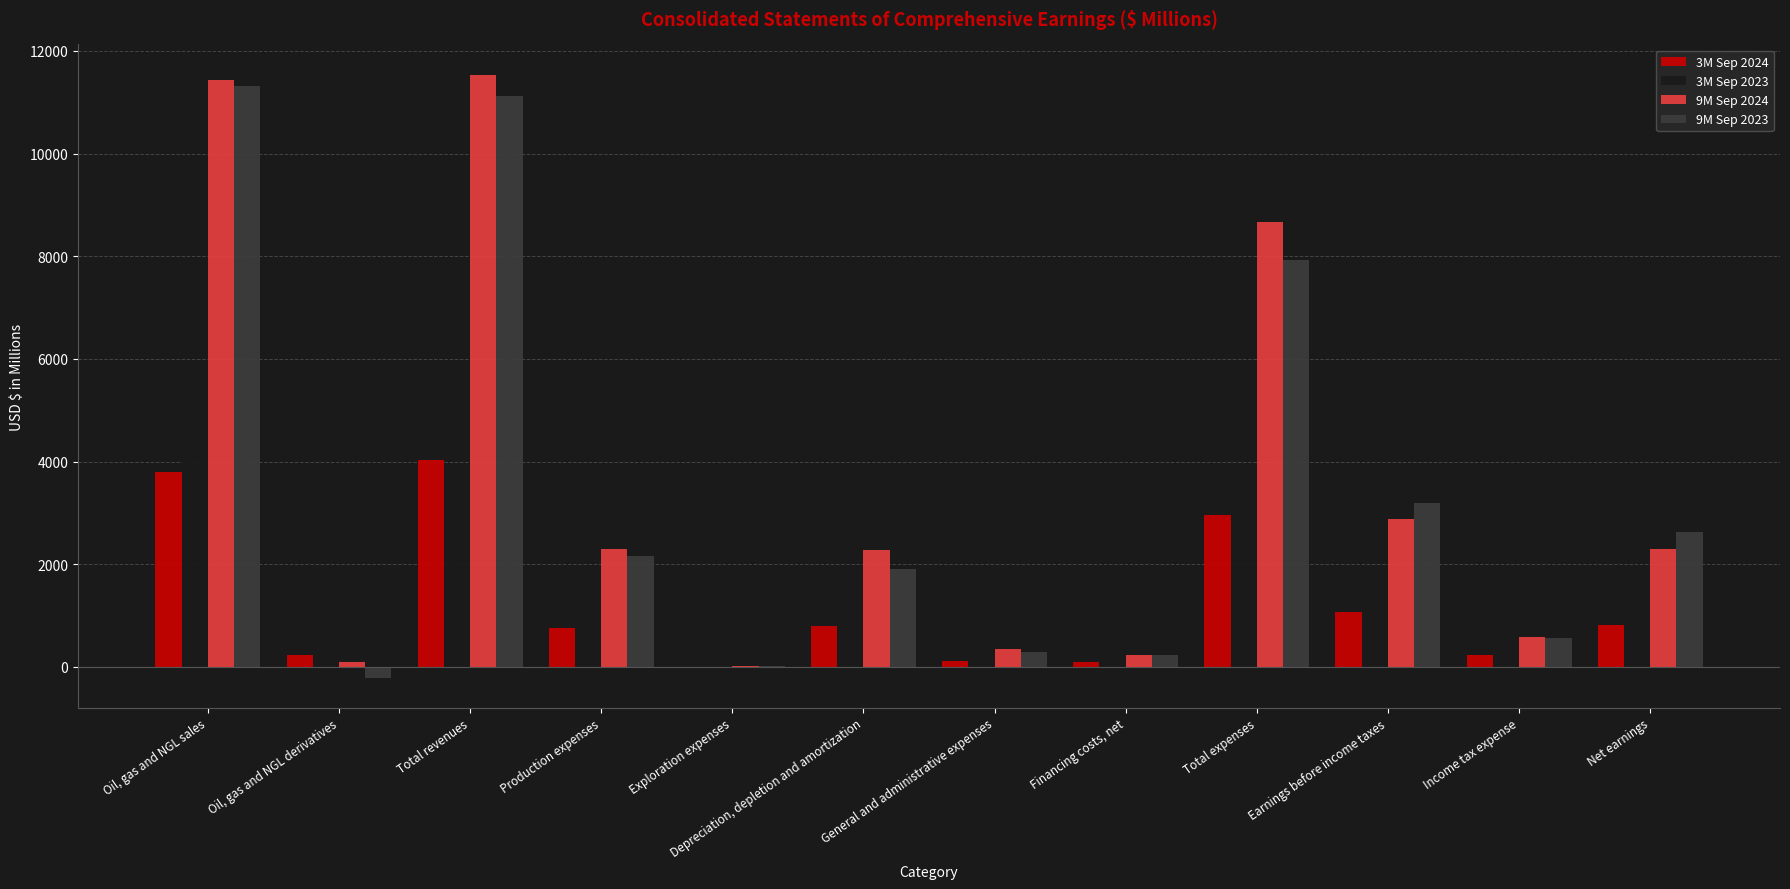

What is the total value across all series at Net earnings?

6655